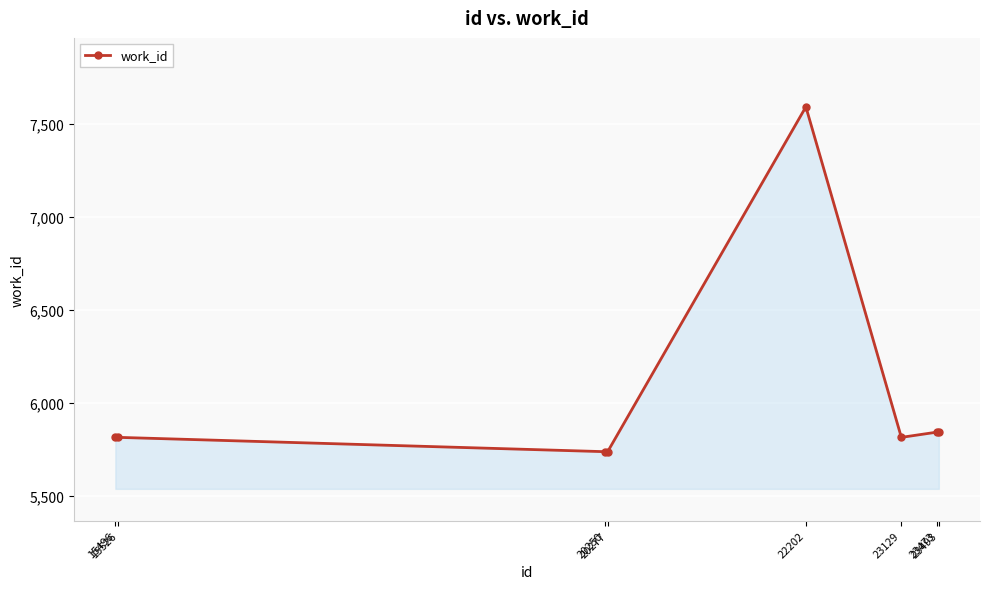

The value at 23129 is 5813. True or false?

True